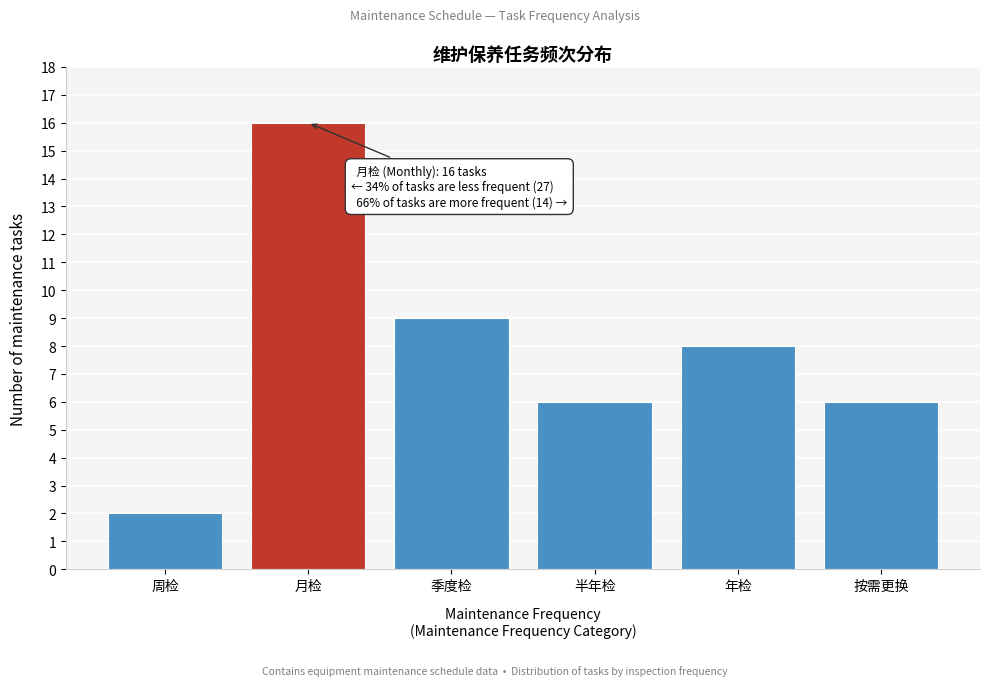

Reading left to right, extract all data points from this chart.

周检=2	月检=16	季度检=9	半年检=6	年检=8	按需更换=6